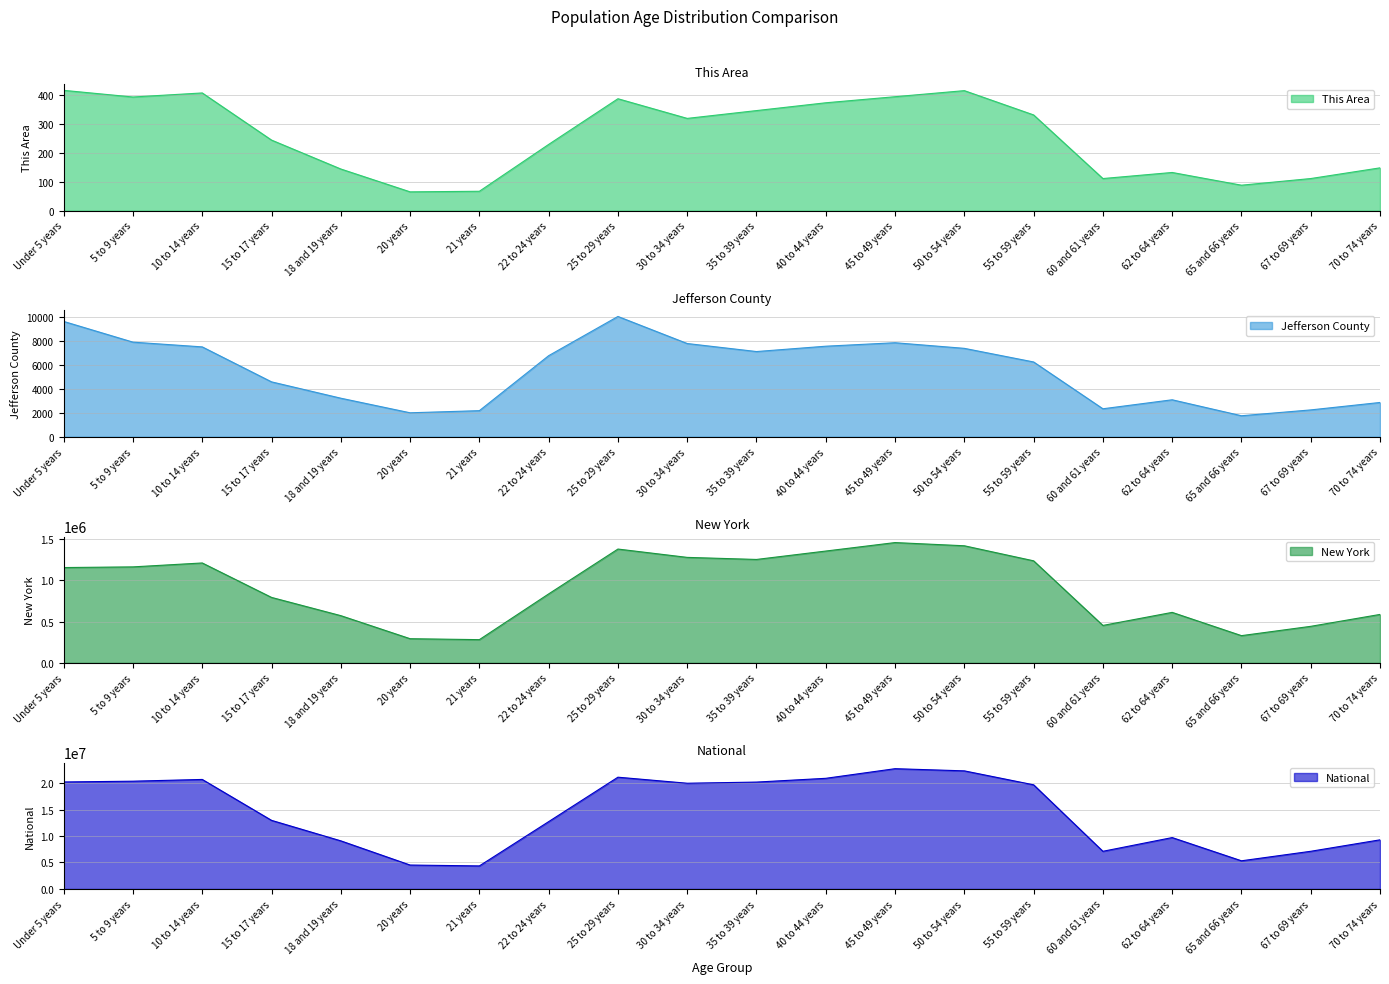

What is the average value of the Jefferson County series?

5506